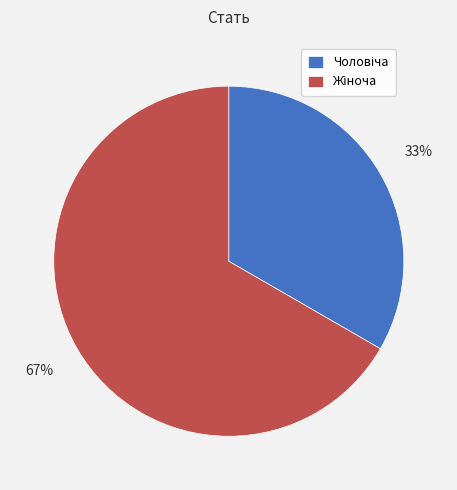

Is there any slice that represents more than half of the pie?

Yes